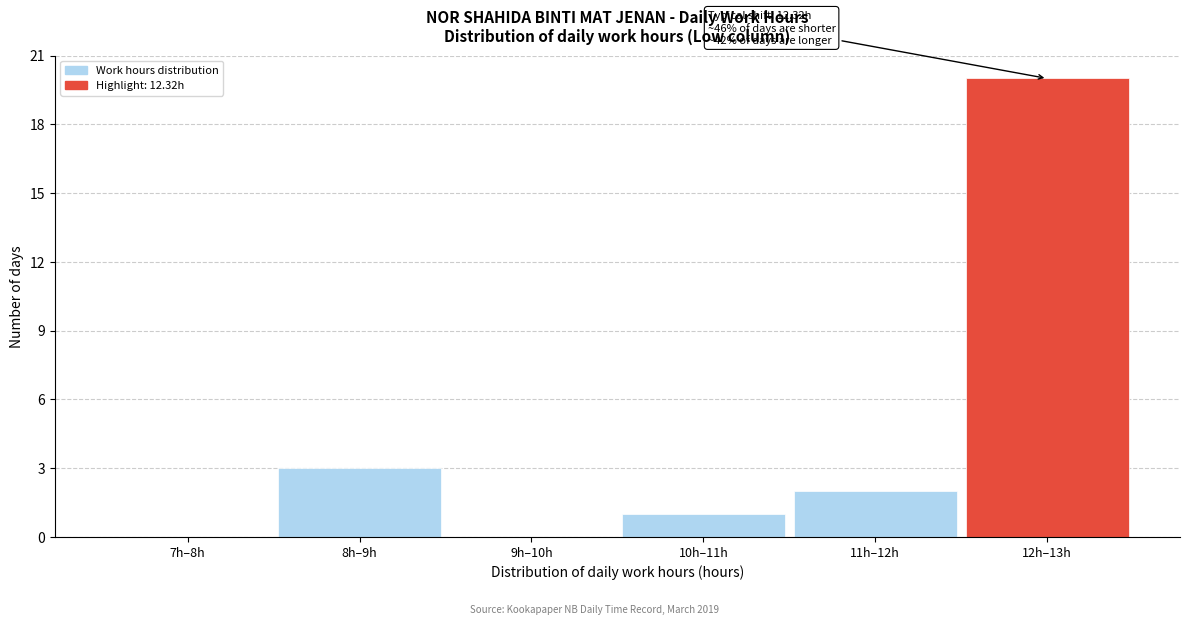

Reading right to left, transcribe all the data shown in this chart.

12h–13h=20	11h–12h=2	10h–11h=1	9h–10h=0	8h–9h=3	7h–8h=0